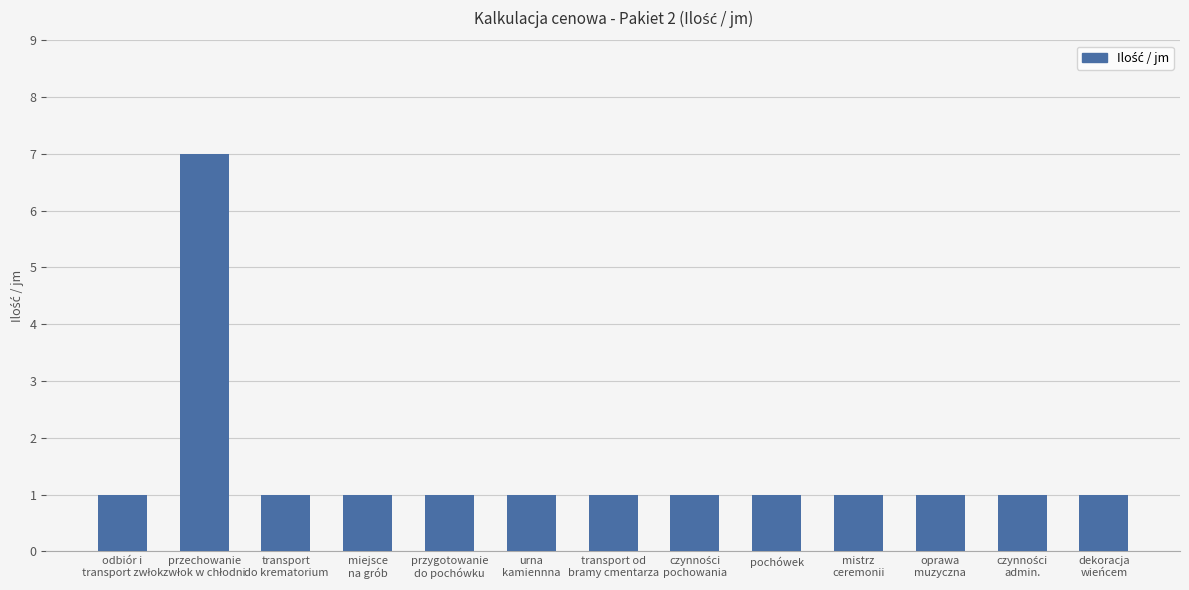

What is the smallest value displayed?

1